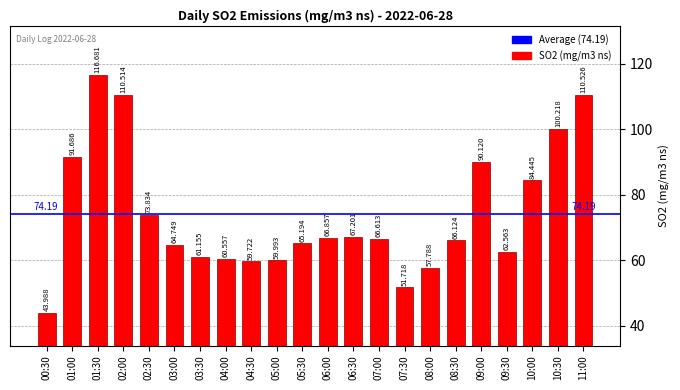

List the labels in order of value, smallest first.

00:30, 07:30, 08:00, 04:30, 05:00, 04:00, 03:30, 09:30, 03:00, 05:30, 08:30, 07:00, 06:00, 06:30, 02:30, 10:00, 09:00, 01:00, 10:30, 02:00, 11:00, 01:30